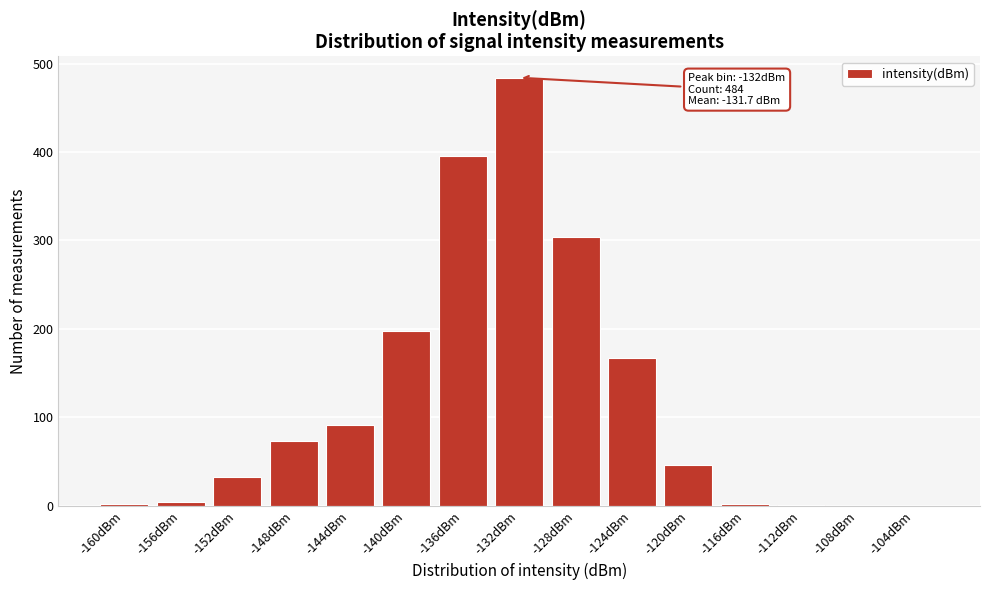

At which label is the value closest to 242?

-140dBm